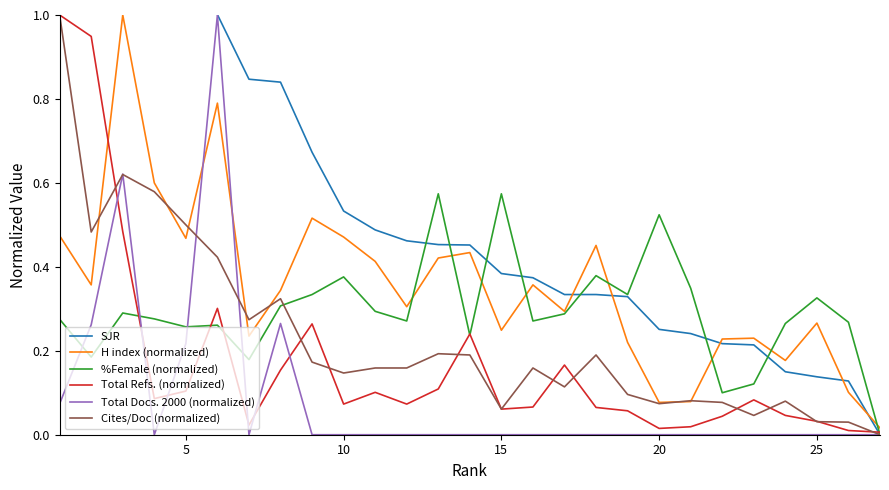

True or false: Total Docs. 2000 (normalized) and H index (normalized) cross at least once.

True